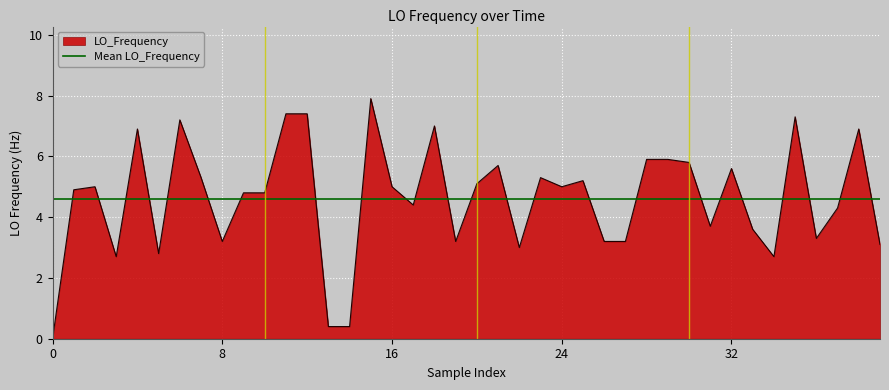

The value of LO_Frequency at 32 is 3.6. True or false?

False